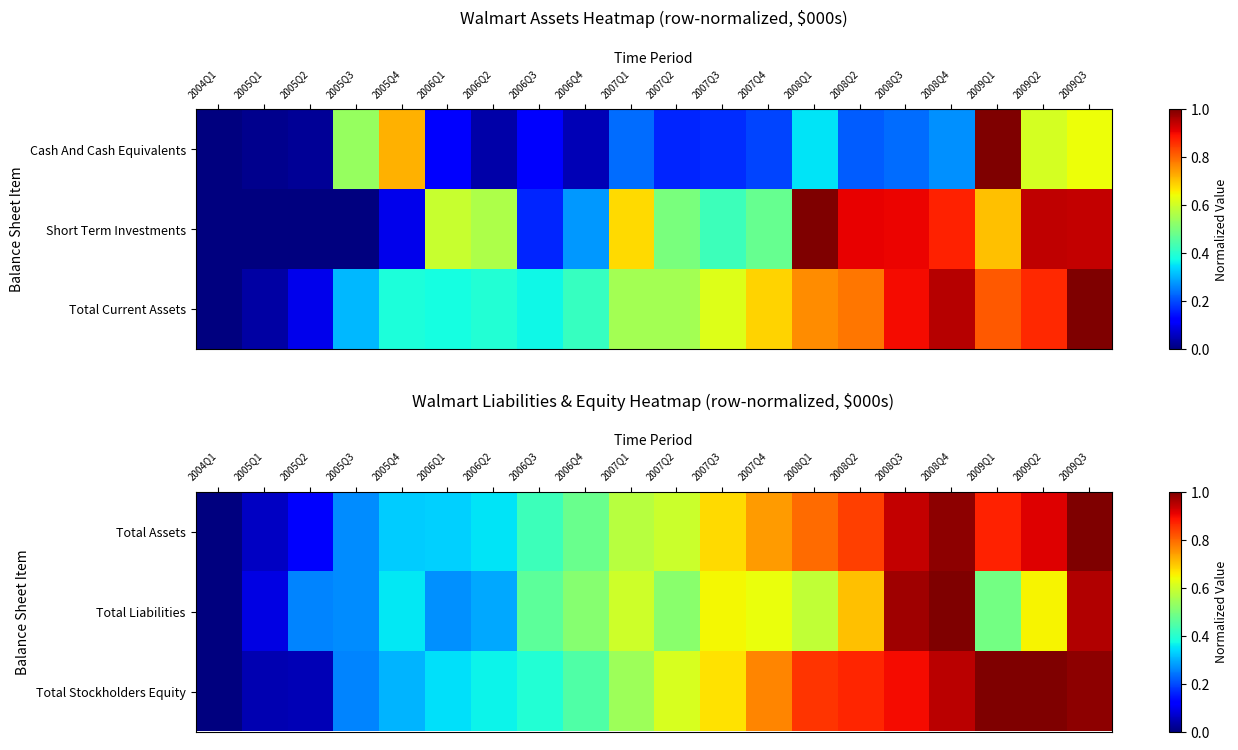

What is the total value across all series at 2008Q3?

2.8